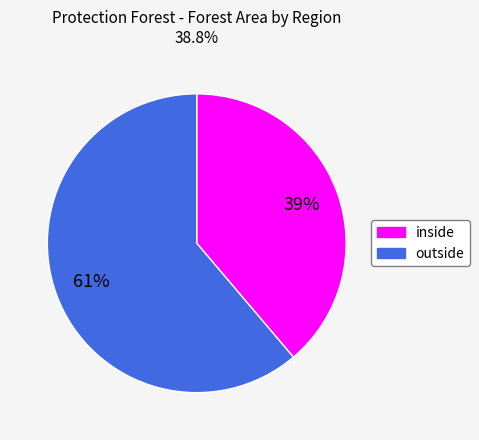

Is outside the majority of the pie?

Yes